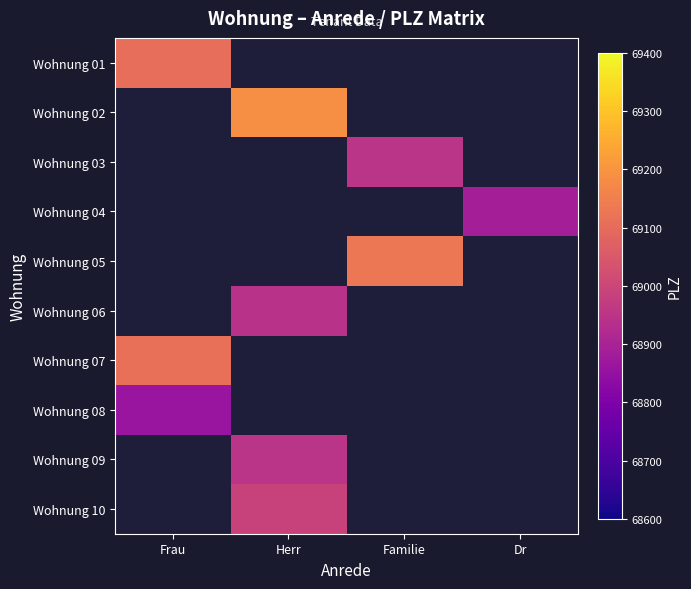

True or false: Wohnung 08 has a value of 68860.7 at Frau.

True